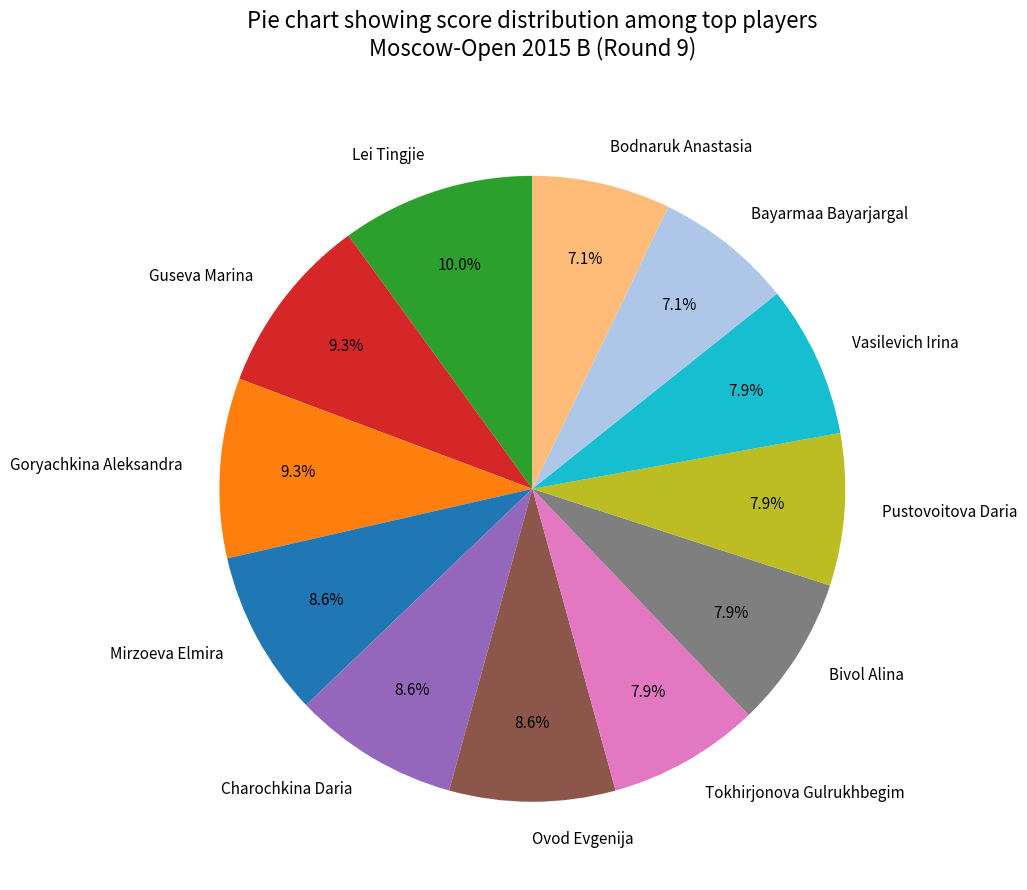

To the nearest percent, what portion does Charochkina Daria represent?

9%